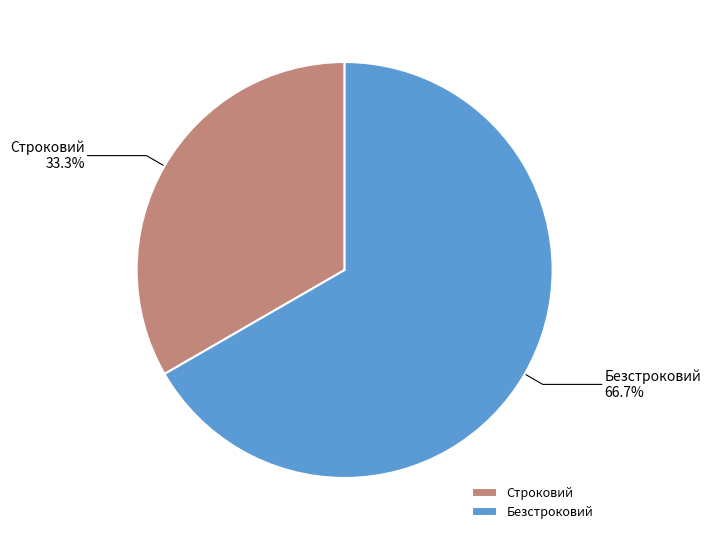

True or false: Безстроковий accounts for 61% of the total.

False